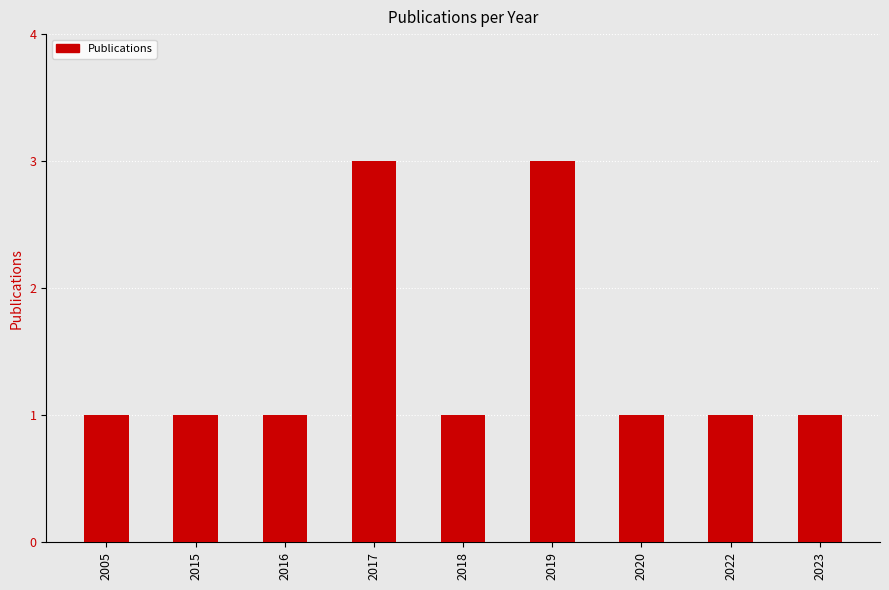

What is the value of the 2nd bar from the left?

1